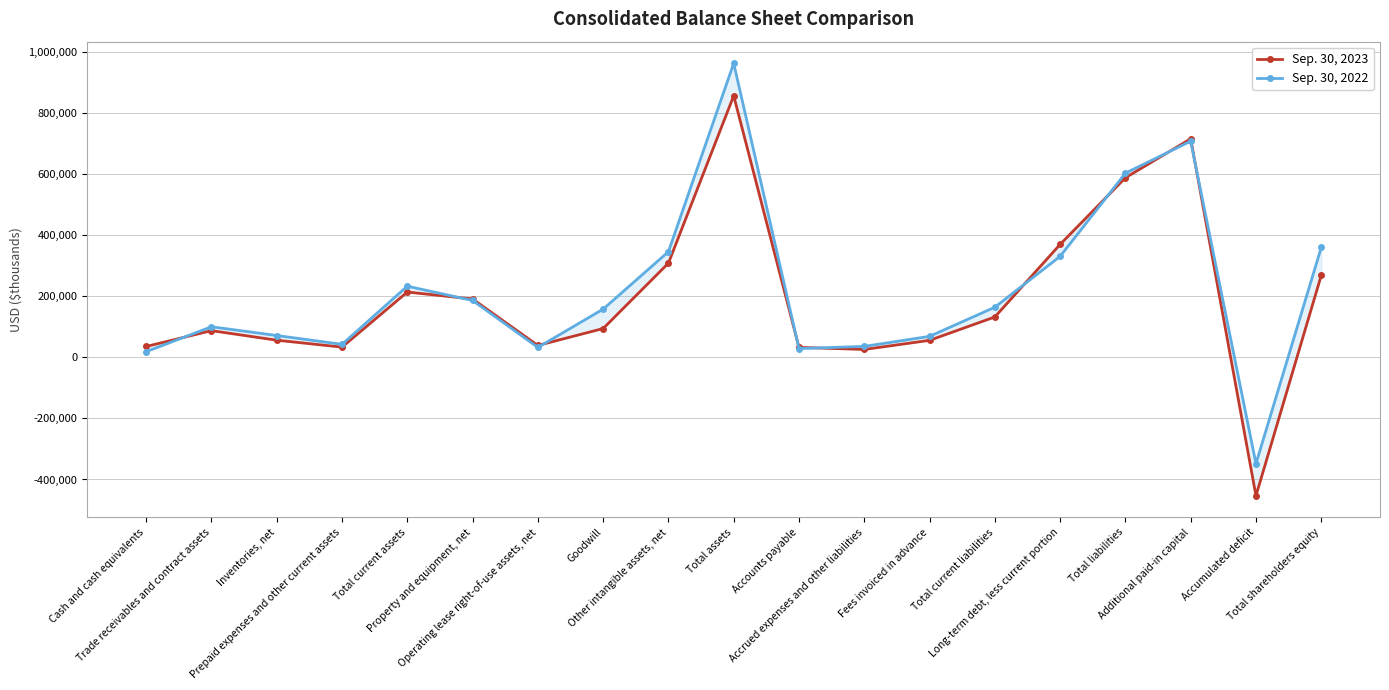

How many lines are shown in the chart?

2